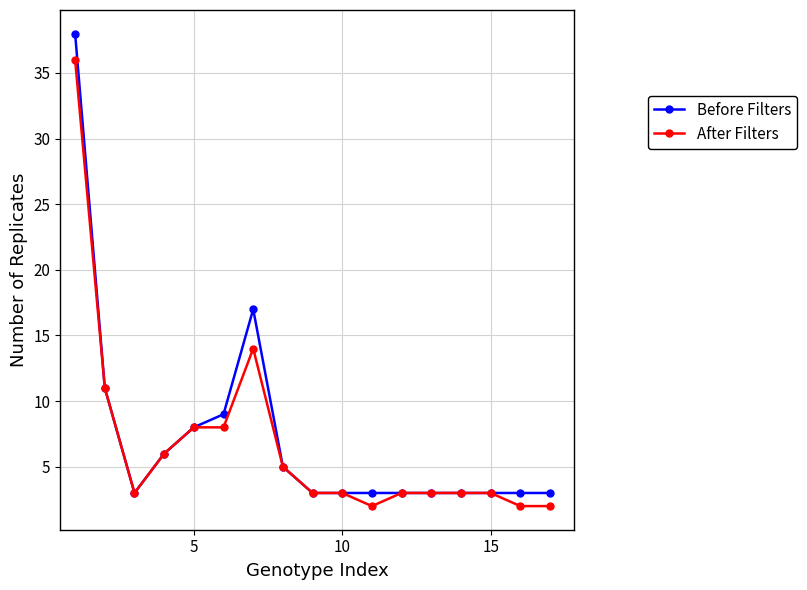

Which series has the largest range (max minus min)?

Before Filters